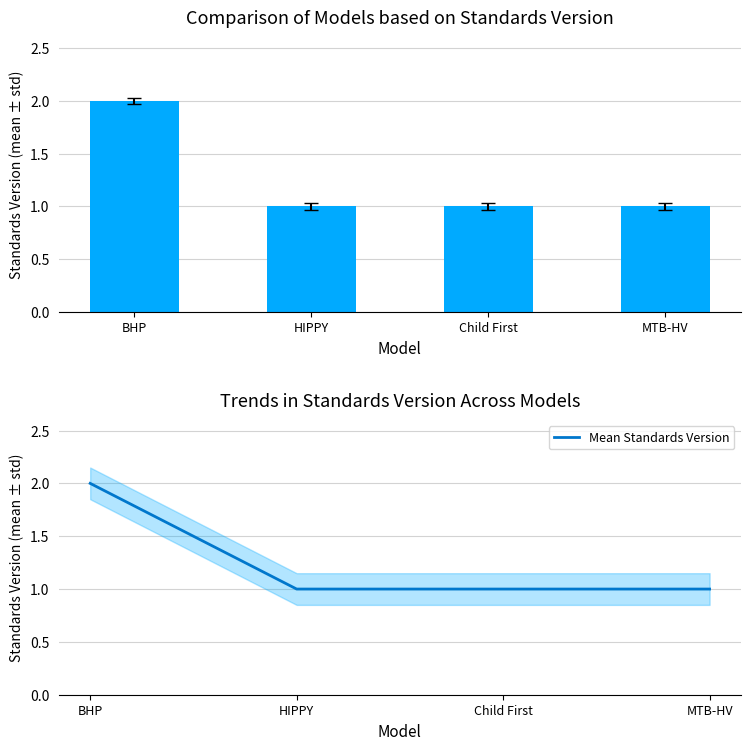

Reading left to right, transcribe all the data shown in this chart.

Standards Version: BHP=2	HIPPY=1	Child First=1	MTB-HV=1
Mean Standards Version: BHP=2	HIPPY=1	Child First=1	MTB-HV=1